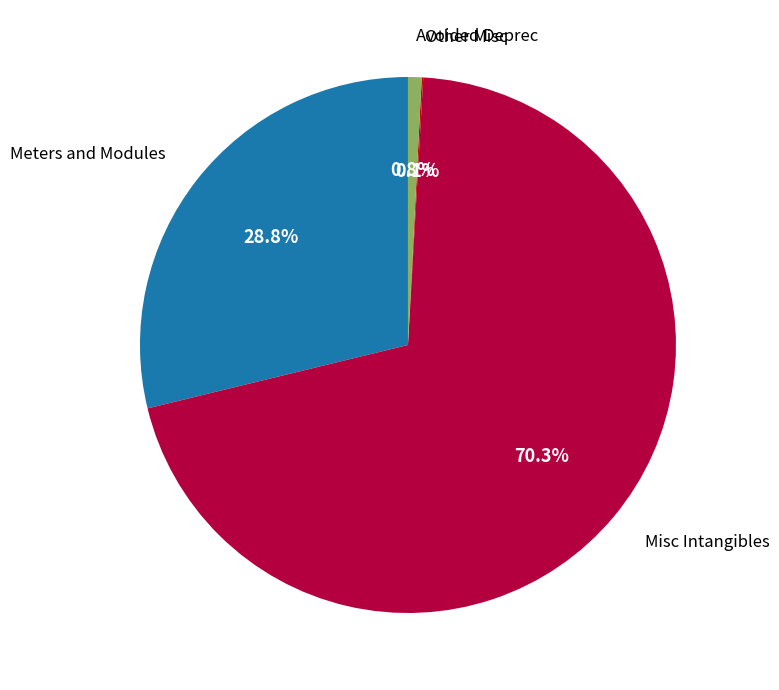

Approximately how many times larger is the value at Misc Intangibles compared to Meters and Modules?

2.4